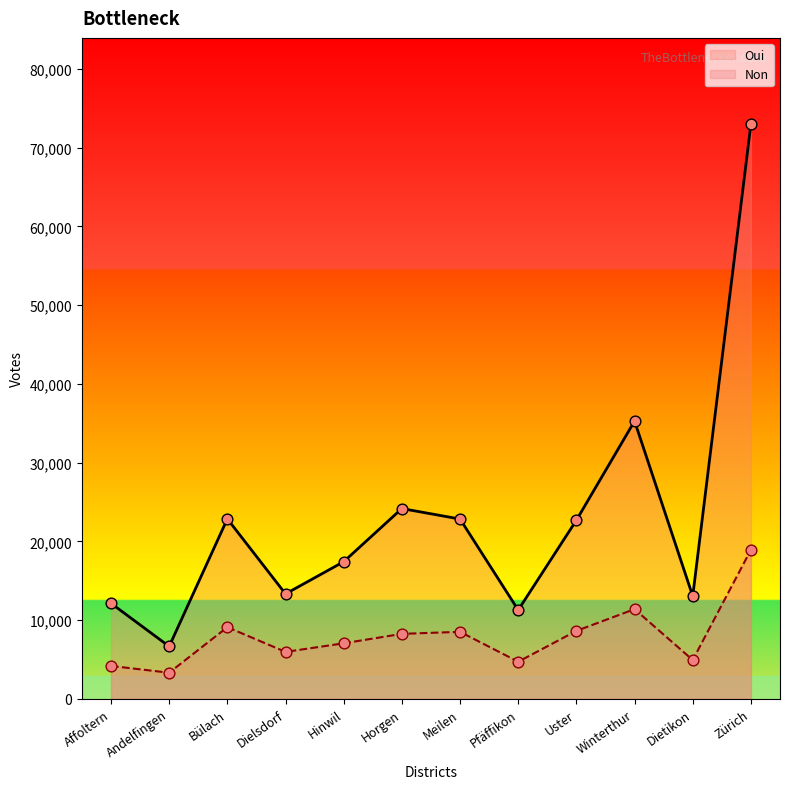

What are all the series names shown in the legend?

Oui, Non